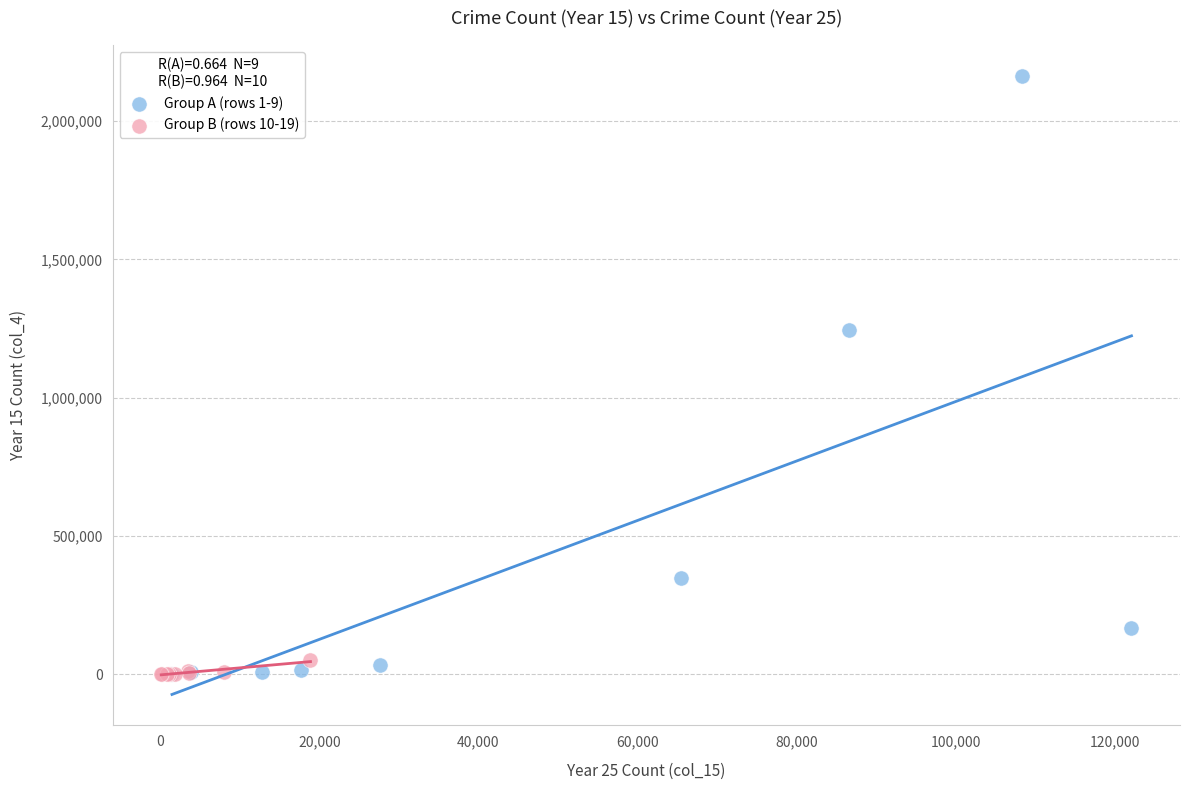

Which series has the largest Y range (max minus min)?

Group A (rows 1-9)